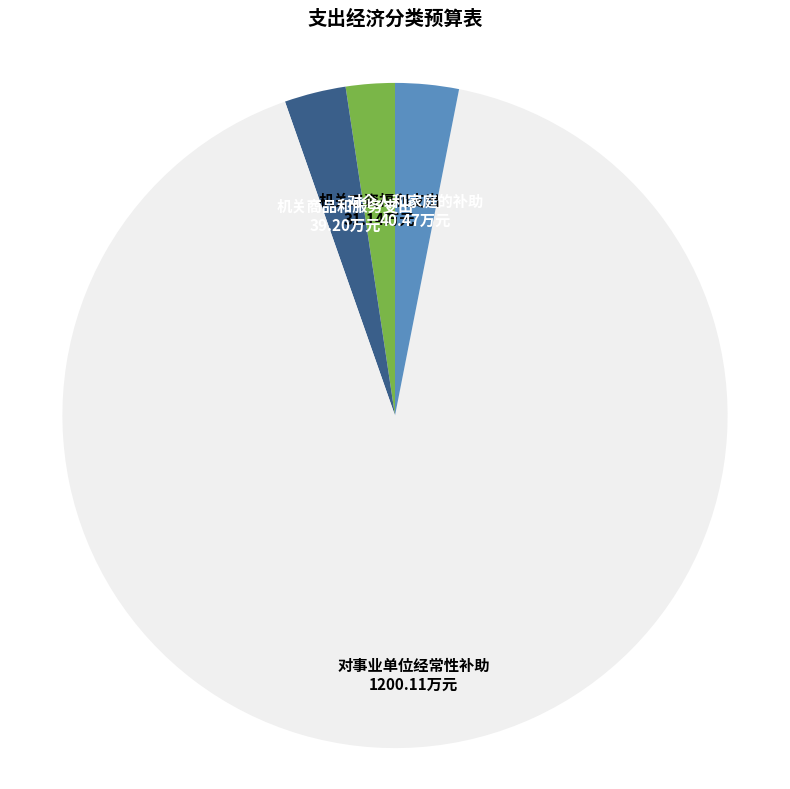

Is there a majority slice in this chart?

Yes